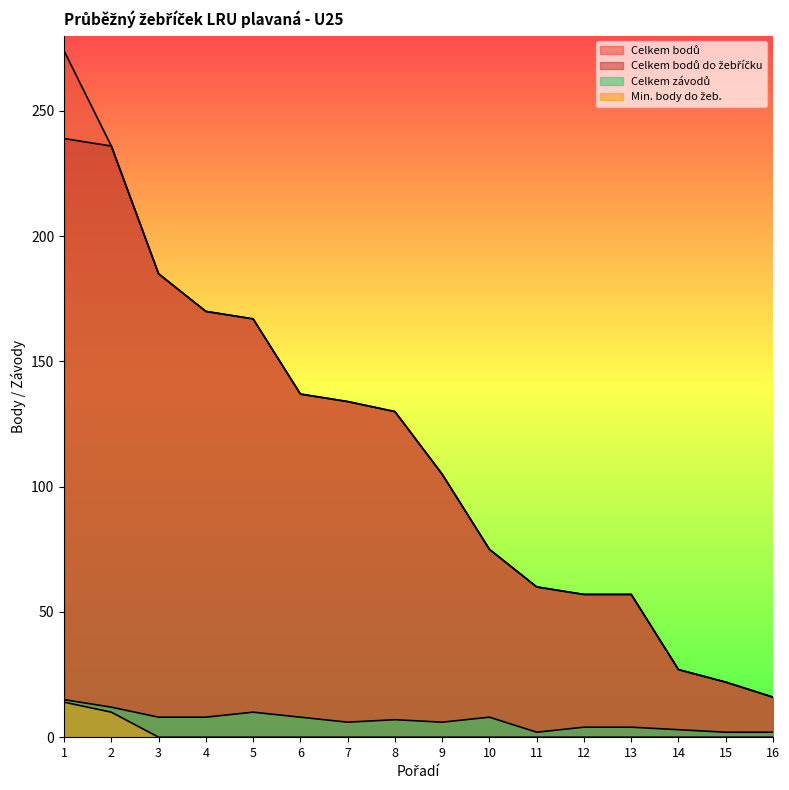

The Celkem závodů series shows 4 at 12. True or false?

True